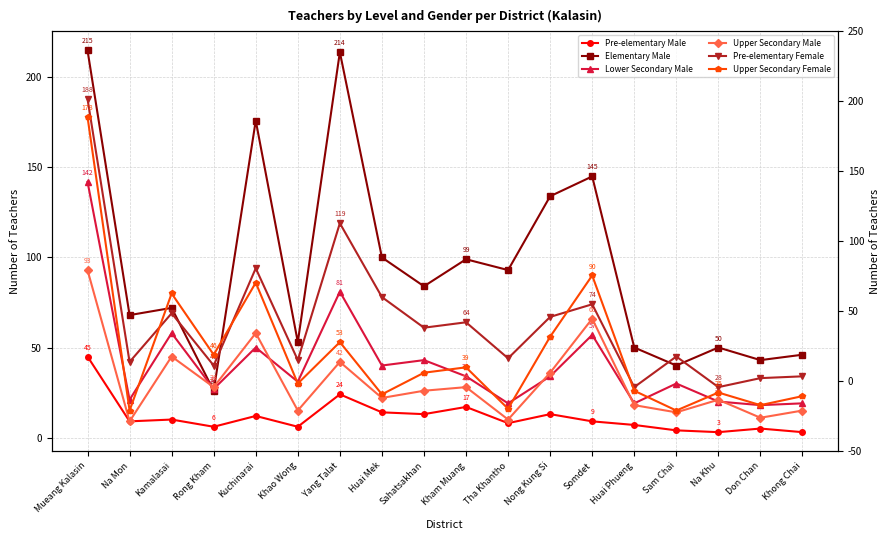

What is the difference between the Pre-elementary Female values at Nong Kung Si and Yang Talat?

52